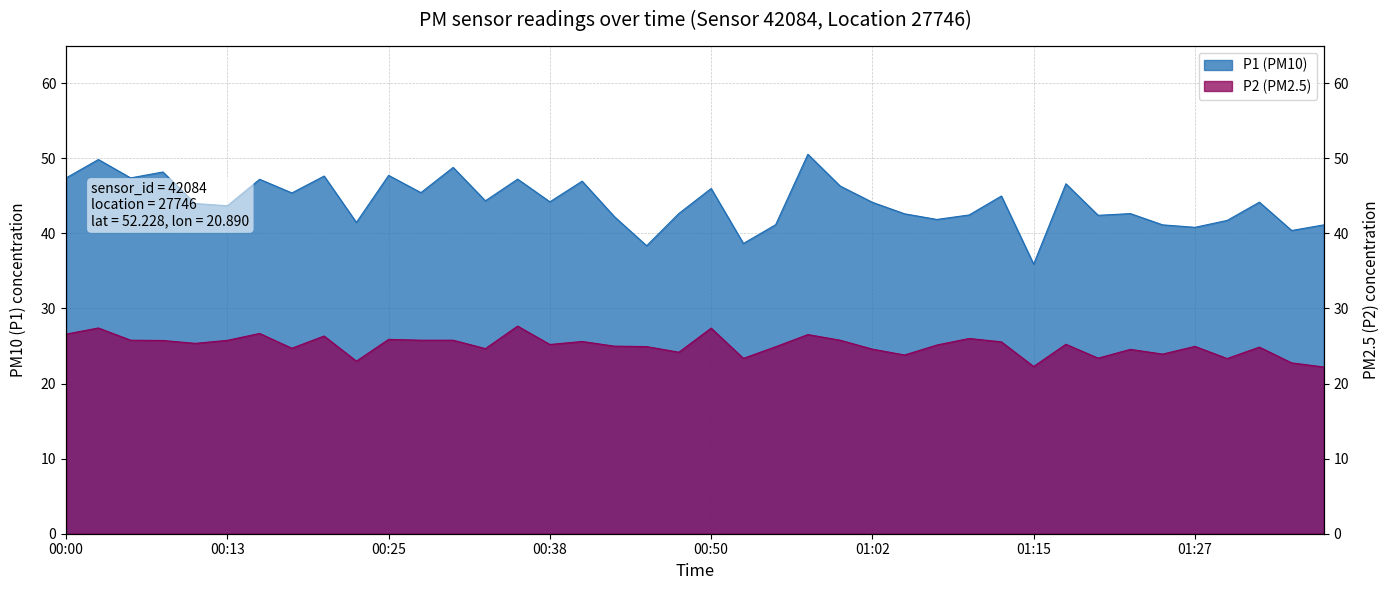

Which series has the largest range (max minus min)?

P1